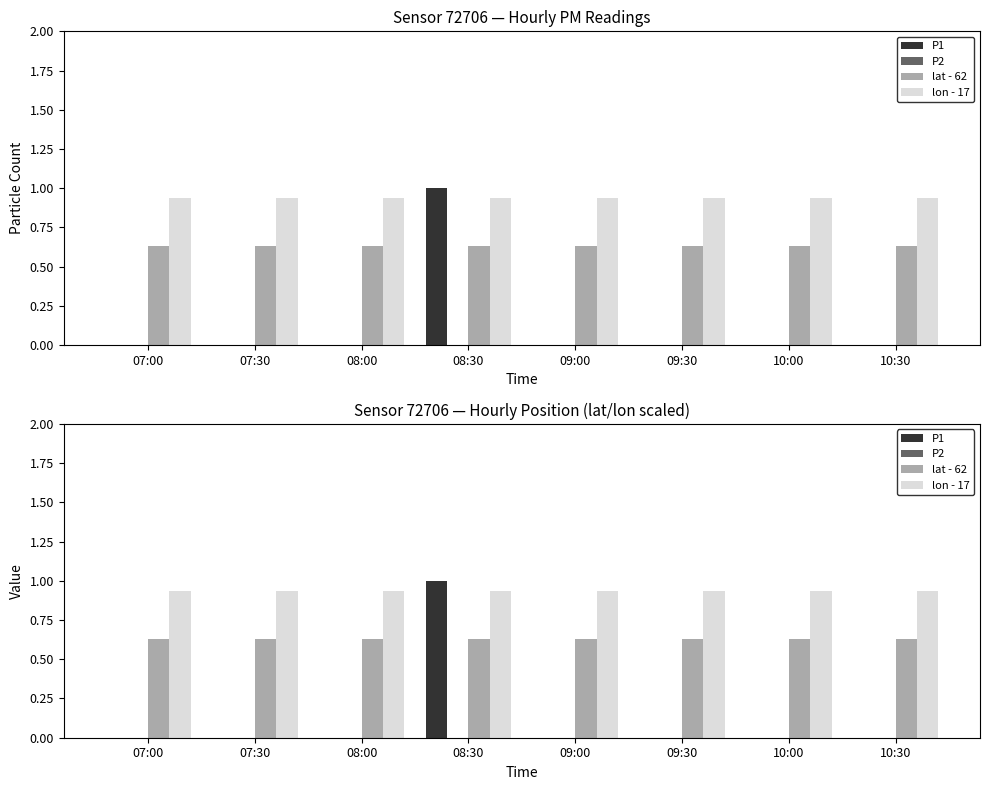

What is the sum of the lat - 62 values at 08:00 and 10:00?

1.3